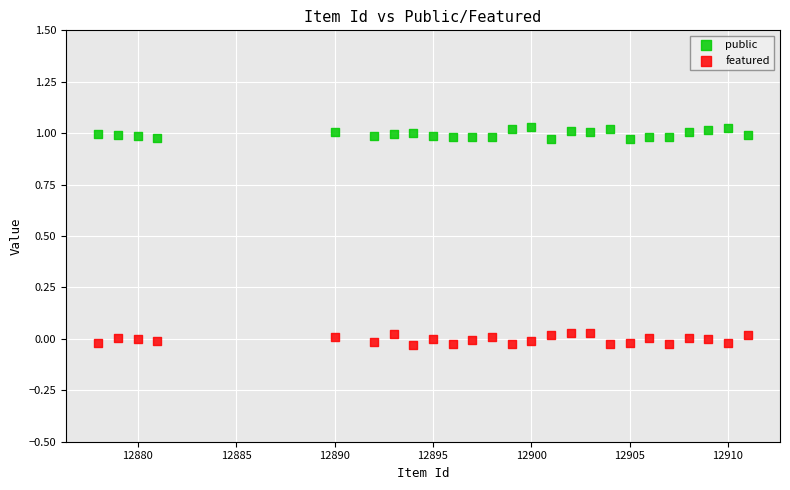

Across all data points, what is the range of Y values (max minus min)?

1.1